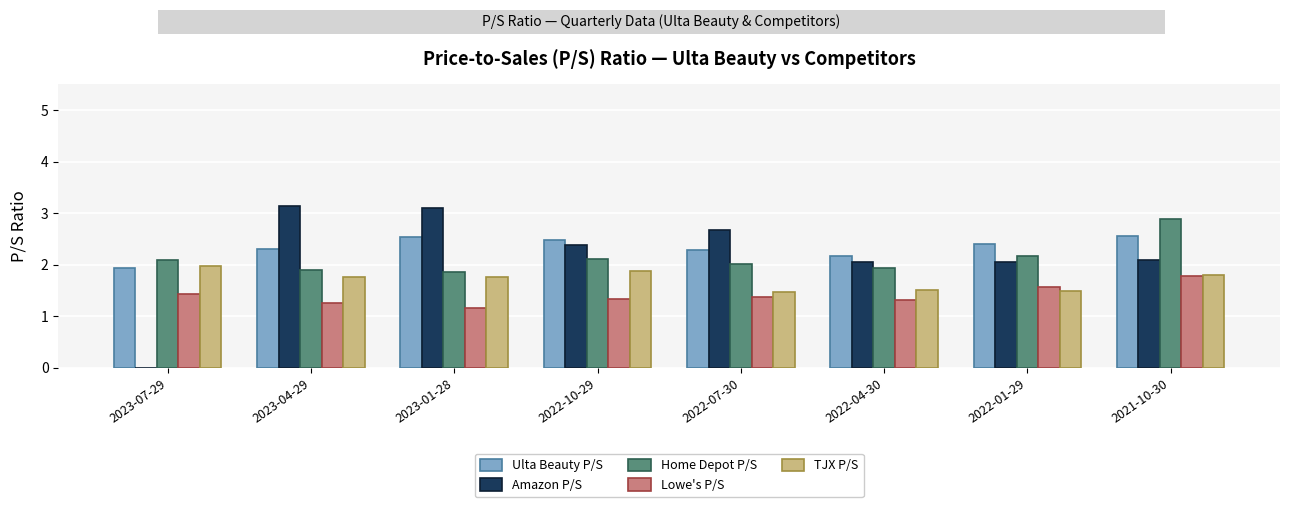

At which label does Lowe's P/S reach its peak?

2021-10-30